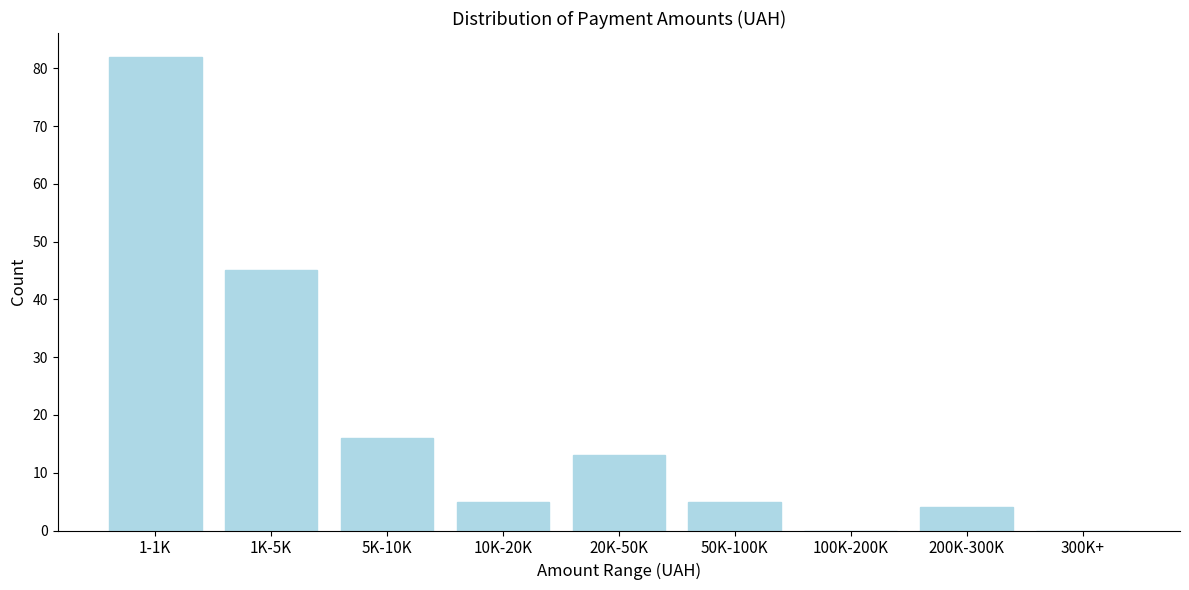

Reading left to right, what are all the values shown in this chart?

1-1K=82	1K-5K=45	5K-10K=16	10K-20K=5	20K-50K=13	50K-100K=5	100K-200K=0	200K-300K=4	300K+=0